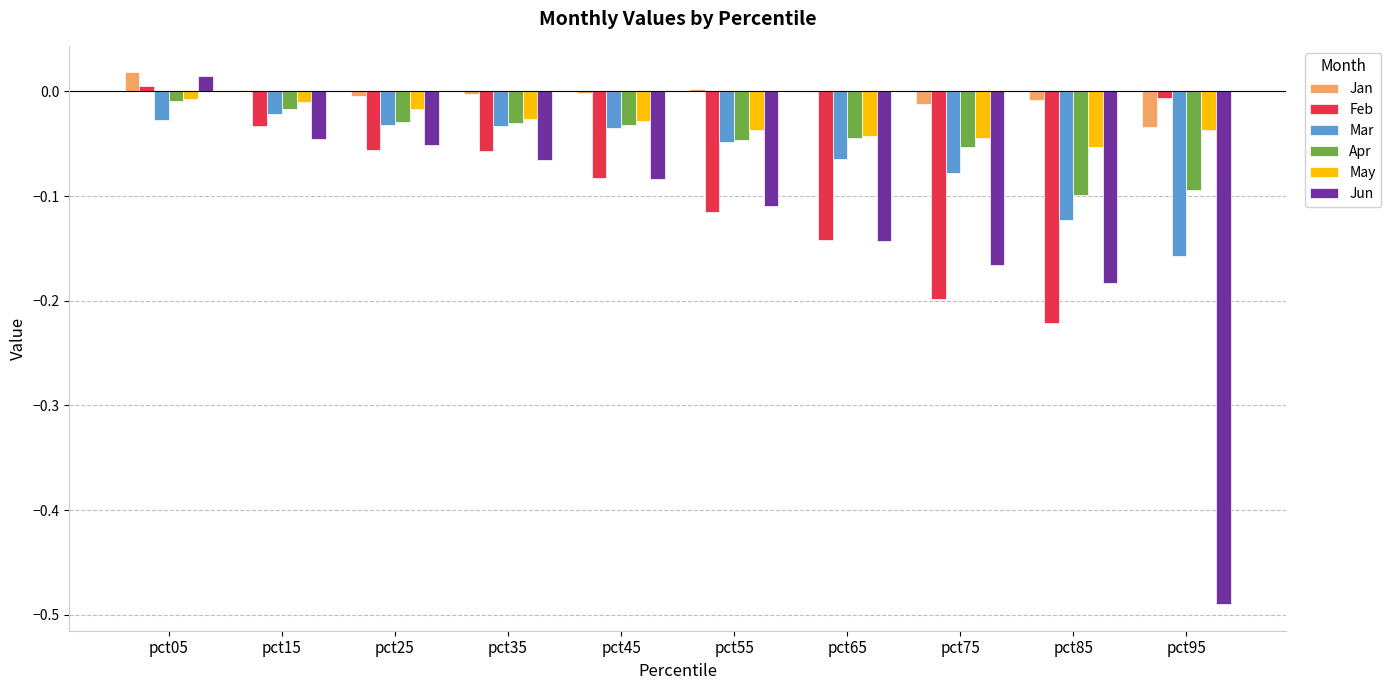

Which series changed the most between pct35 and pct85?

Feb